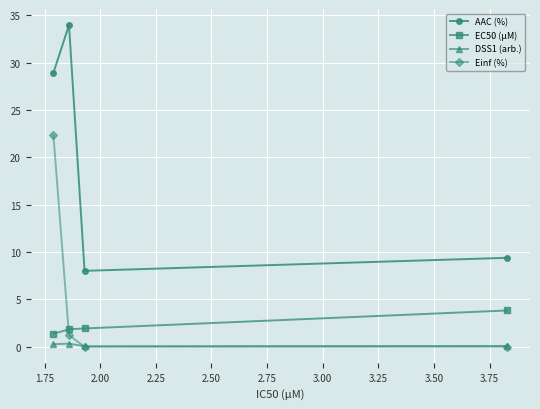

Rank the series by their maximum value, from highest to lowest.

AAC (%), Einf (%), EC50 (µM), DSS1 (arb.)